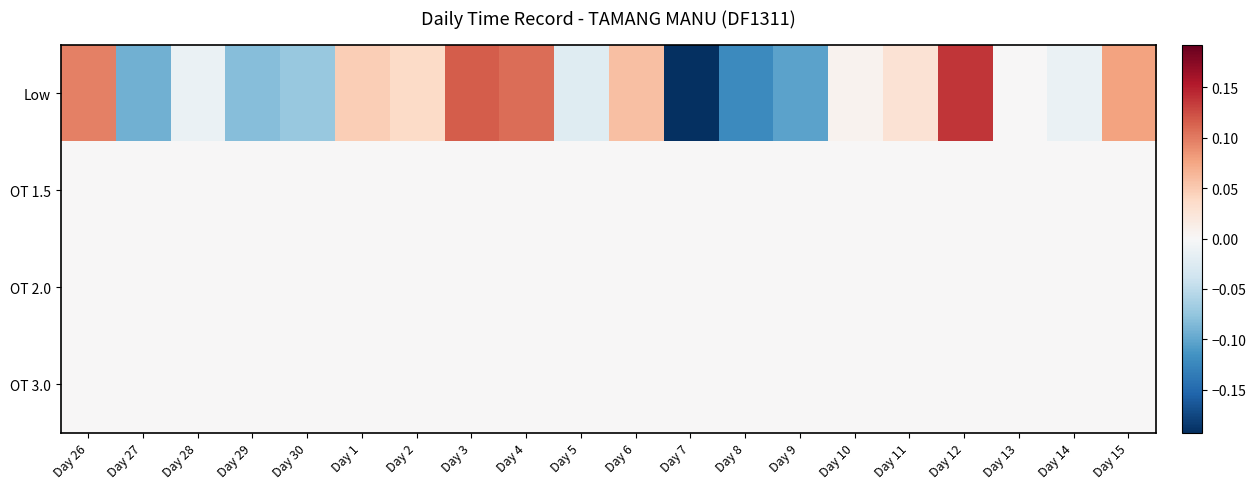

What is the greatest value displayed?

0.1